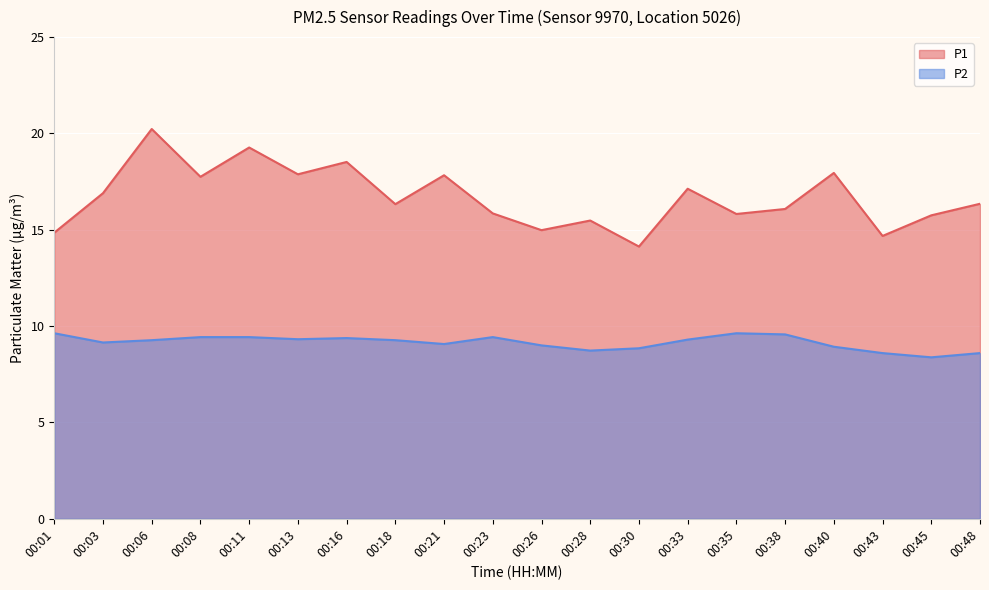

True or false: P1 has more than 1 interior local peaks.

True